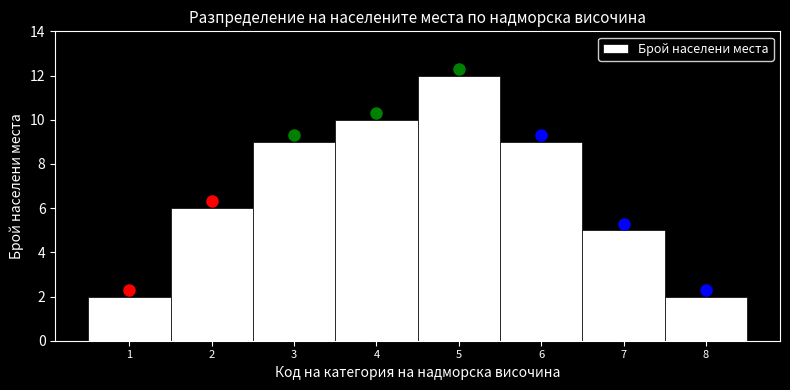

What is the height of the bar covering 1.5 to 2.5 on the x-axis? The values are not printed on the chart, so give them approximately, as read against the axis.

6